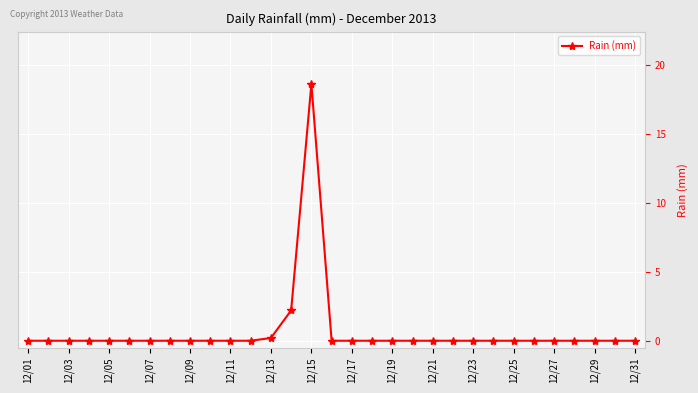

What is the difference between the maximum and second lowest values?

18.6